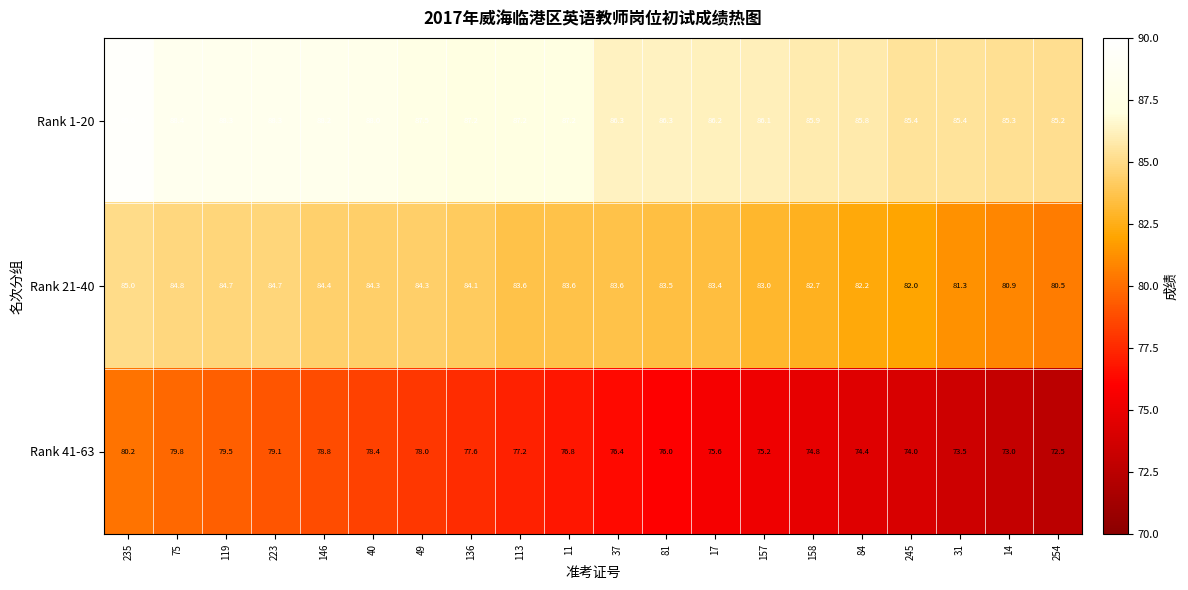

What is the total value across all series at 146?

251.4